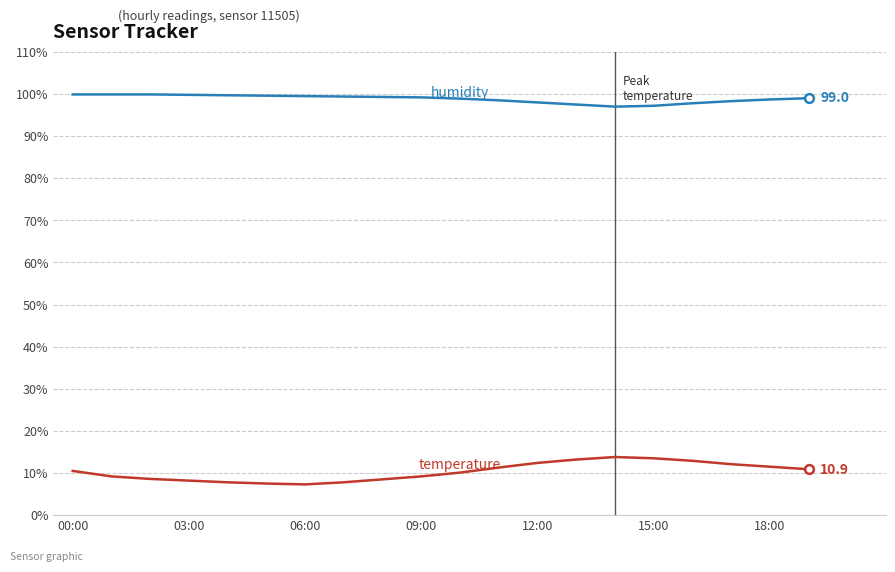

What is the greatest value displayed?

99.9